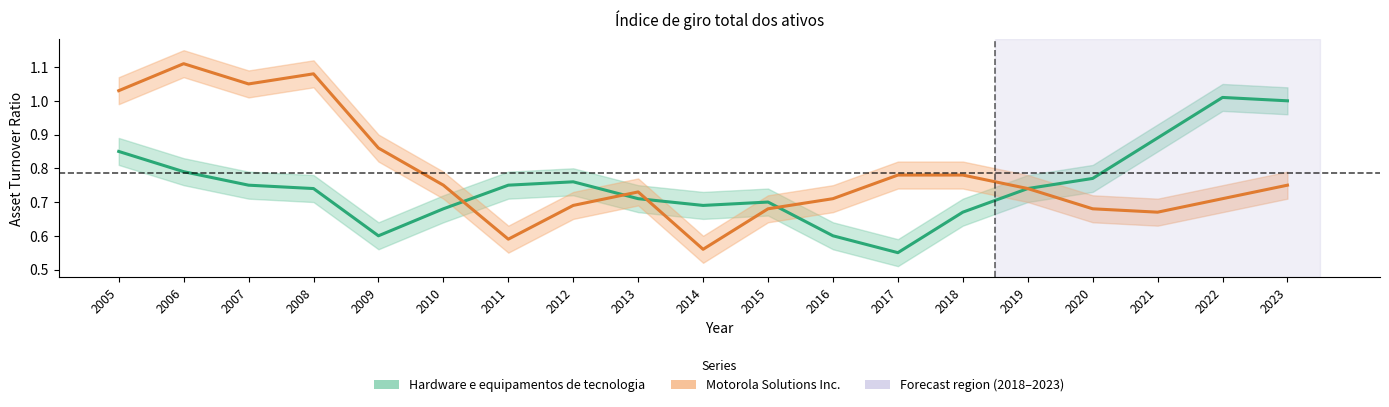

Between 2008 and 2017, which series saw the biggest shift?

Motorola Solutions Inc.